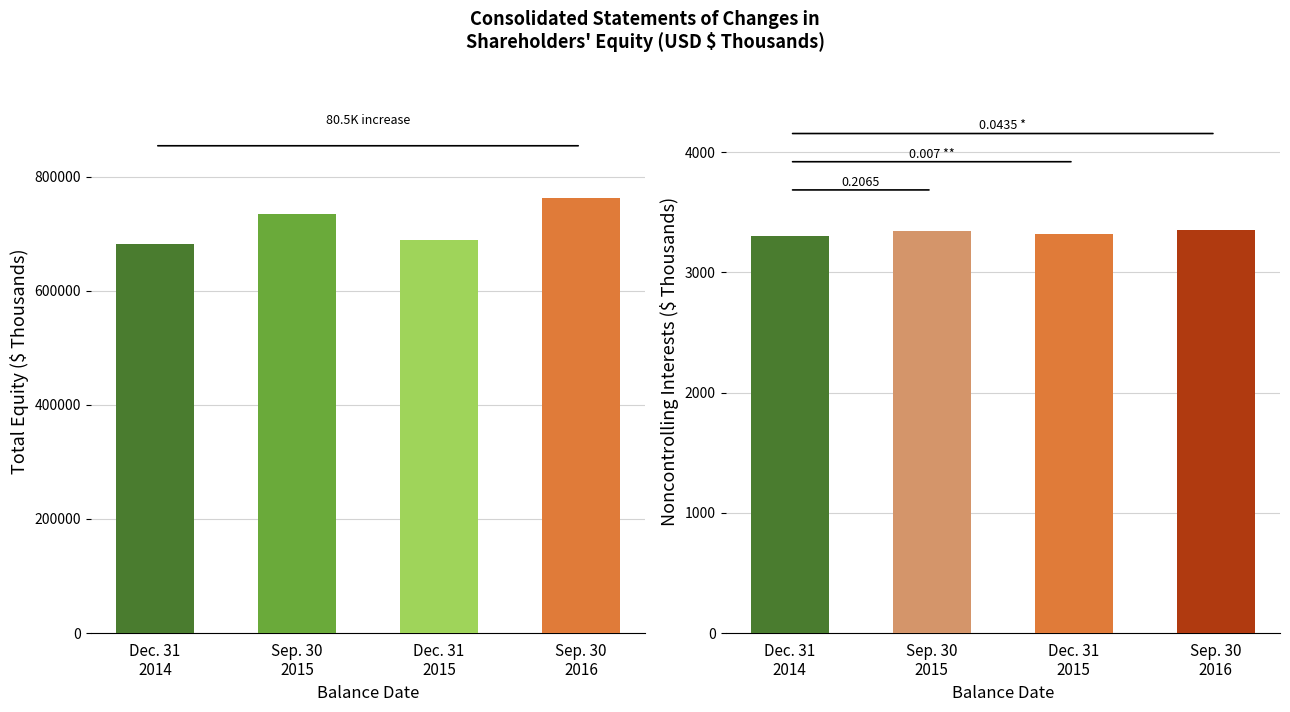

Is it true that Noncontrolling Interests equals 5842 at Balance at Dec. 31, 2015?

False